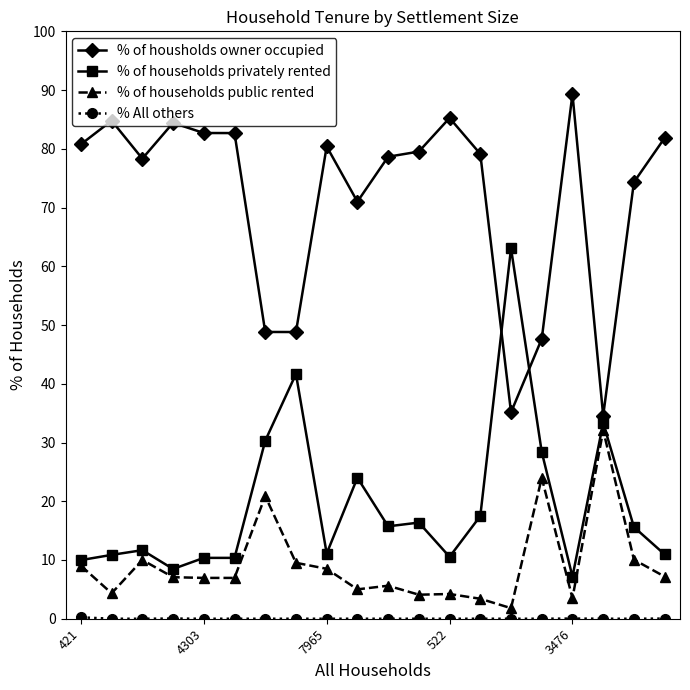

True or false: % of housholds owner occupied and % of households public rented cross at least once.

False